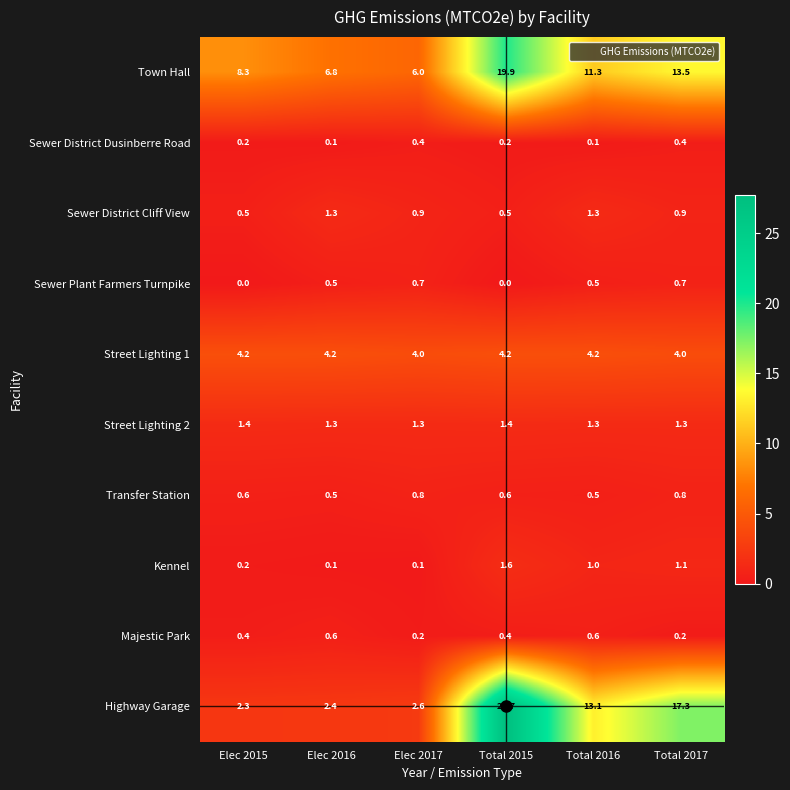

How many Street Lighting 2 values are between 1 and 2?

6